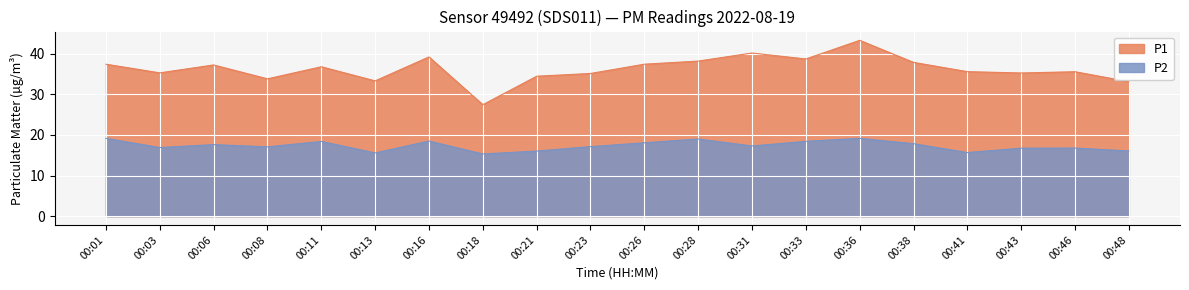

What are all the series names shown in the legend?

P1, P2